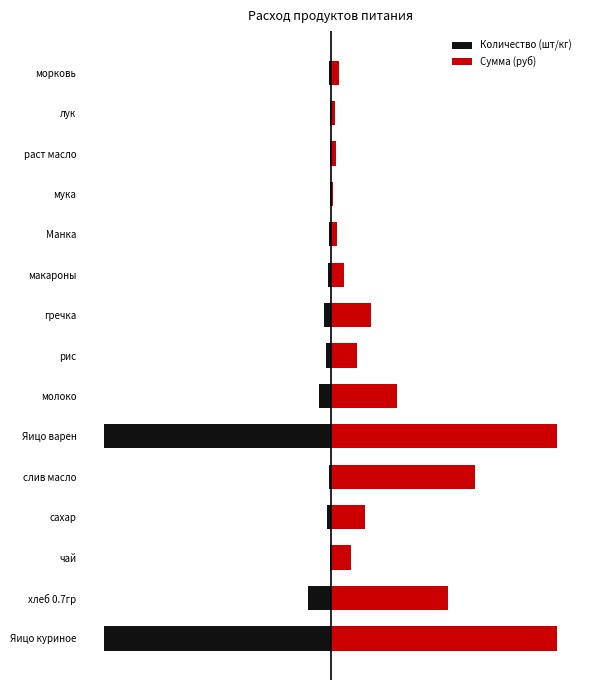

How many bars are there in each group?

2